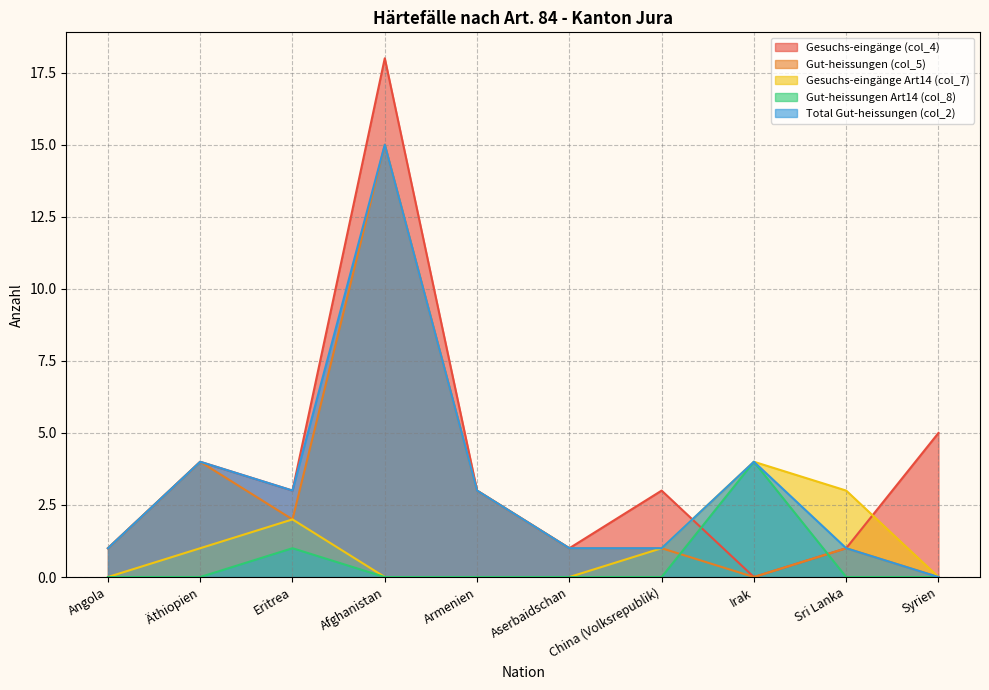

List the series in order of their peak value, lowest first.

Gesuchs-eingänge Art14 (col_7), Gut-heissungen Art14 (col_8), Gut-heissungen (col_5), Total Gut-heissungen (col_2), Gesuchs-eingänge (col_4)